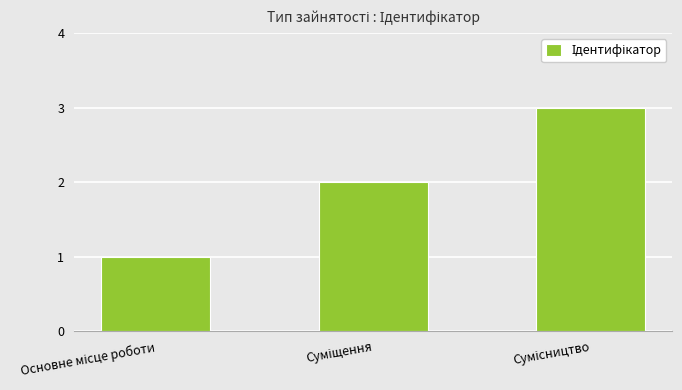

What is the greatest value displayed?

3